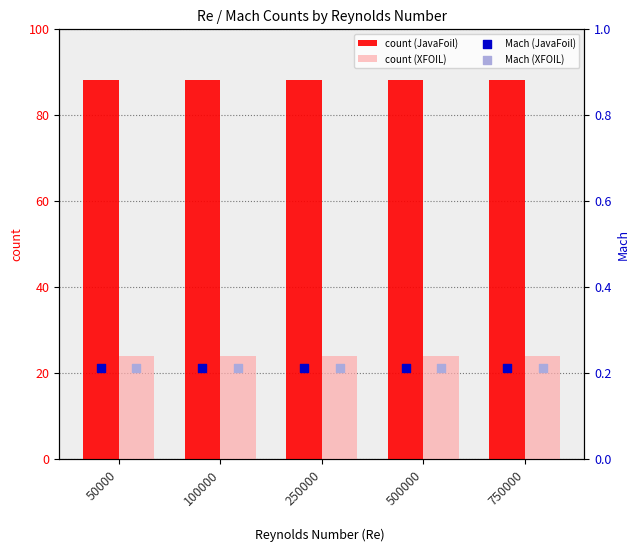

Which series has the widest spread of Y values?

count (JavaFoil)